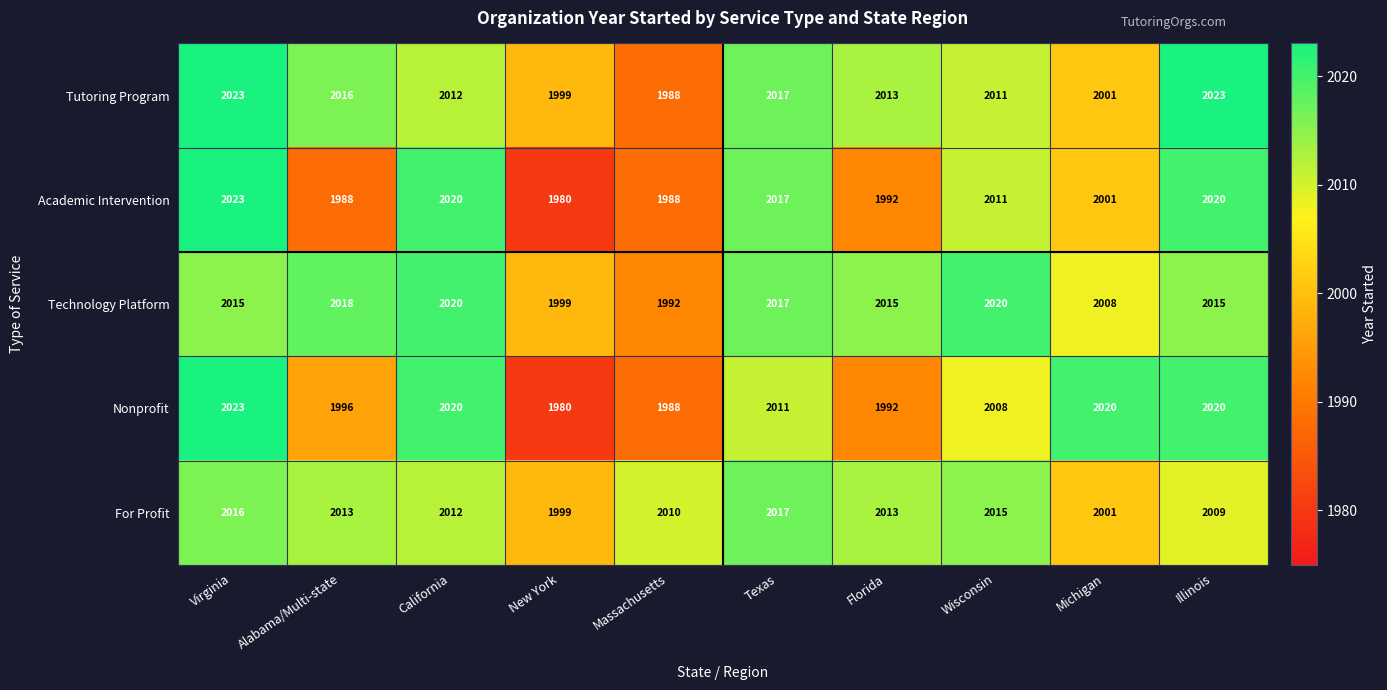

What is the total value across all series at Texas?

10079